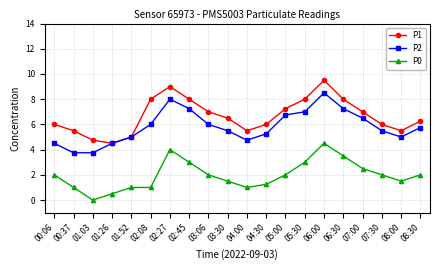

What is the difference between the highest and lowest values at 07:00?

4.5